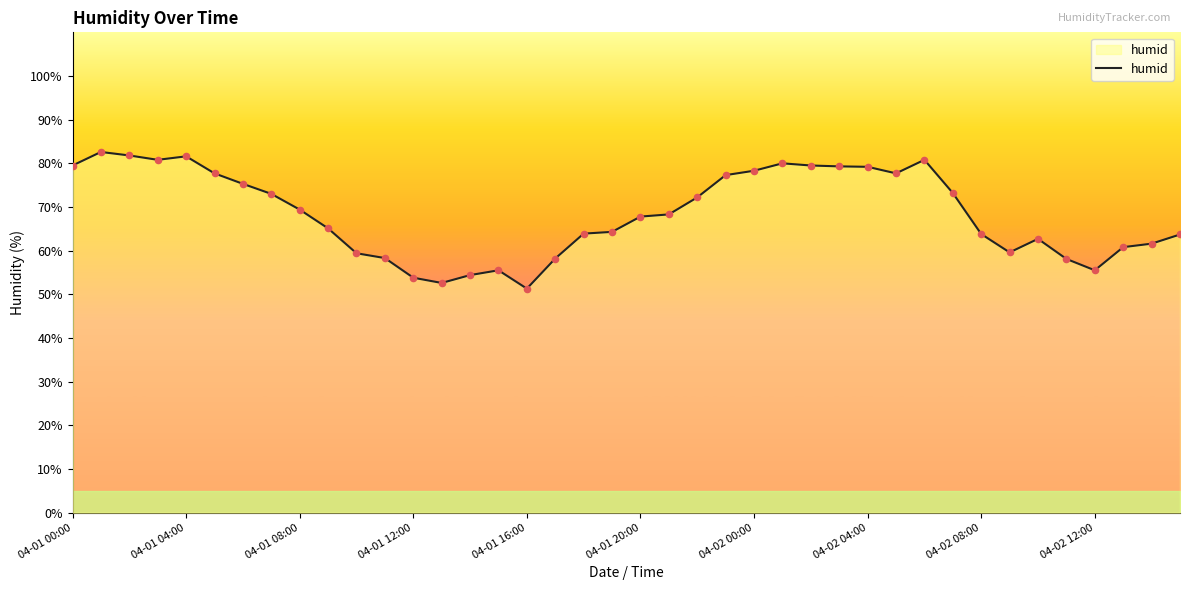

Between 39 and 04-01 08:00, which is larger?

04-01 08:00